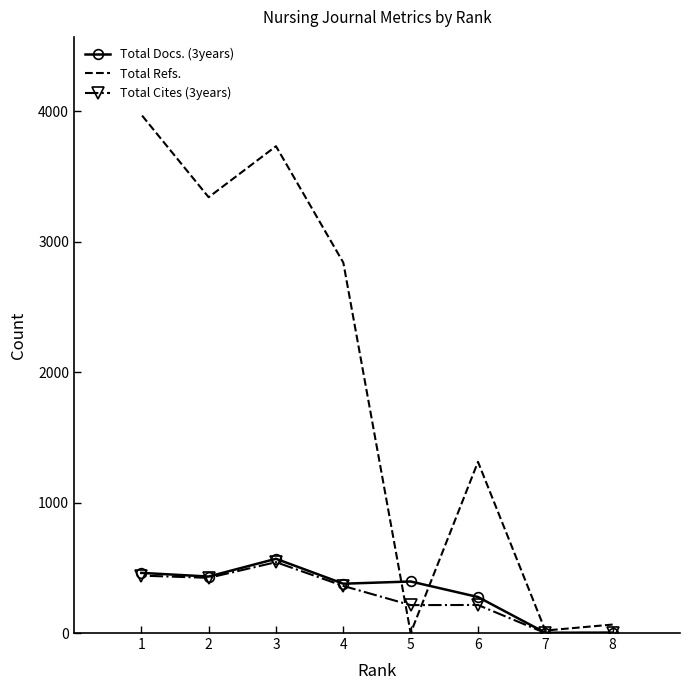

True or false: Total Refs. has a value of 1078 at 2.

False